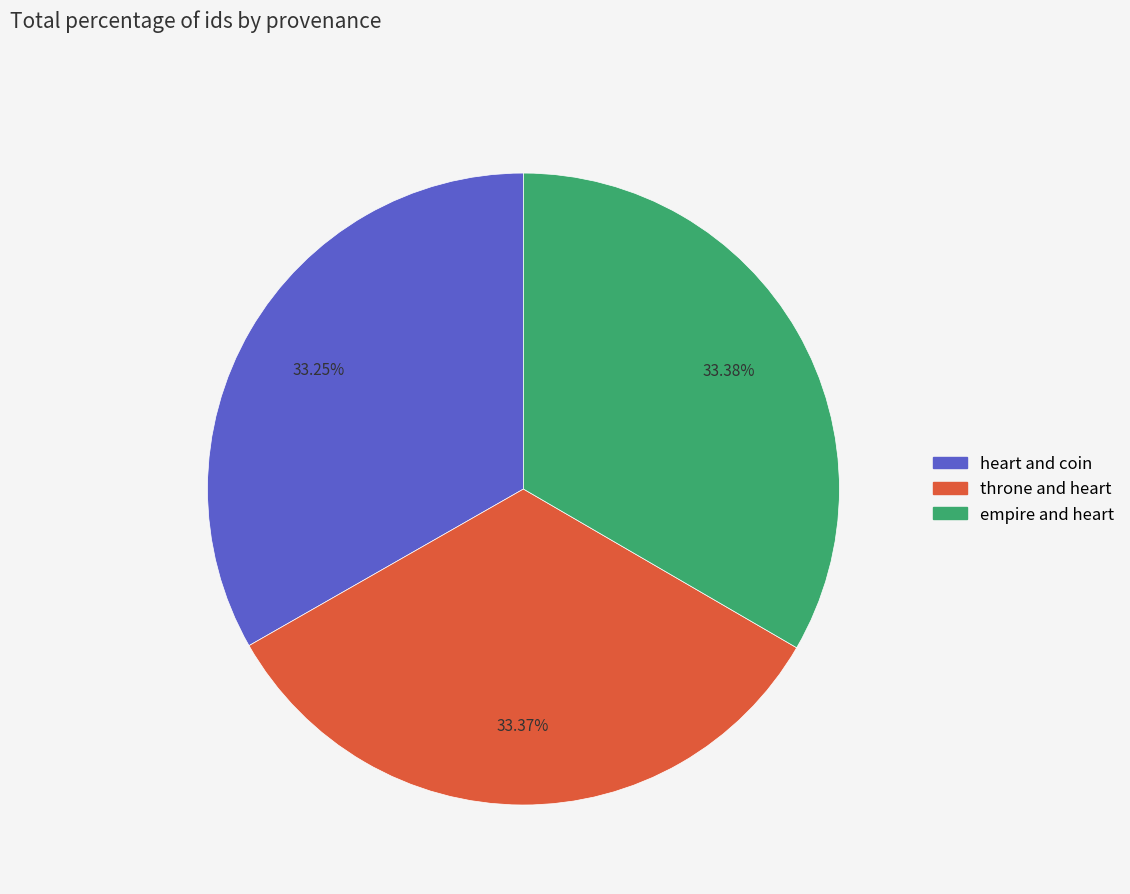

Does empire and heart represent more than half of the total?

No